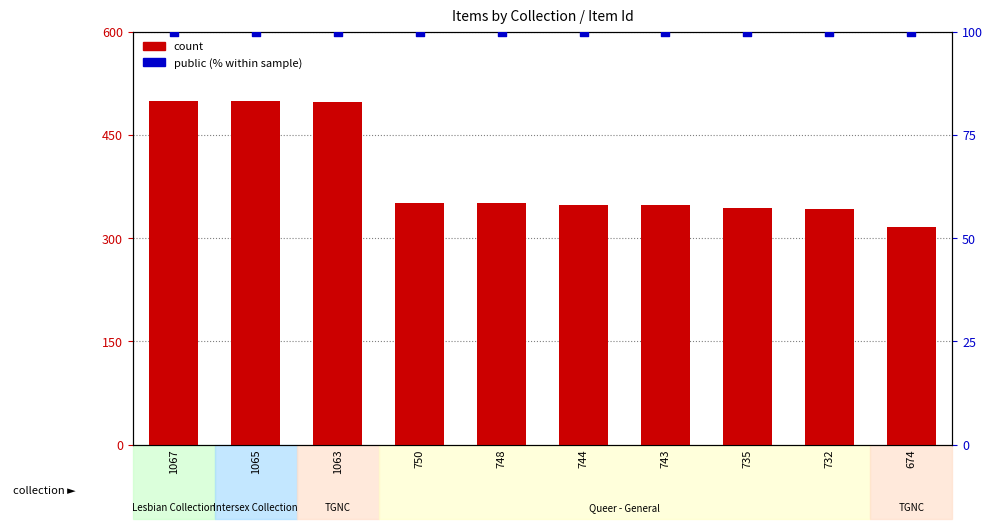

Which series reaches the minimum Y coordinate?

public (% within sample)